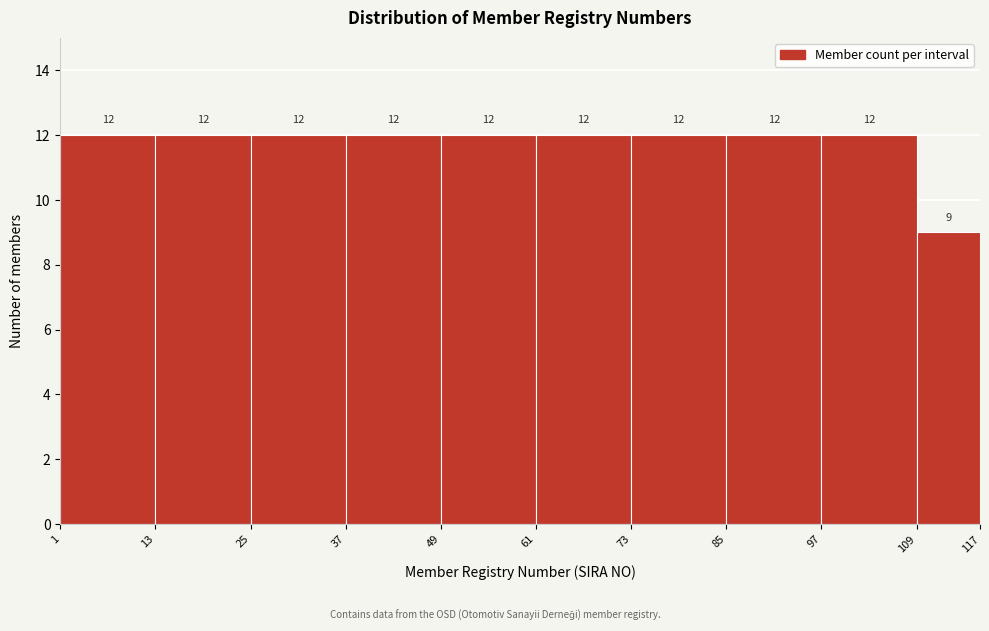

Reading left to right, list every bar in this chart as the range it spans on the x-axis followed by its height.

1 to 13: 12
13 to 25: 12
25 to 37: 12
37 to 49: 12
49 to 61: 12
61 to 73: 12
73 to 85: 12
85 to 97: 12
97 to 109: 12
109 to 117: 9